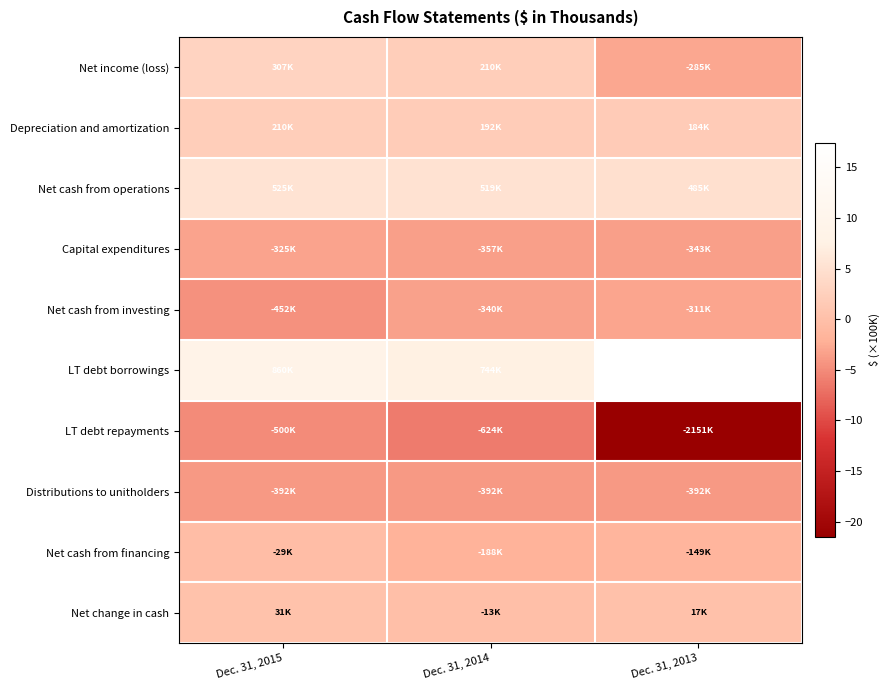

Which series has the widest spread of values?

LT debt repayments